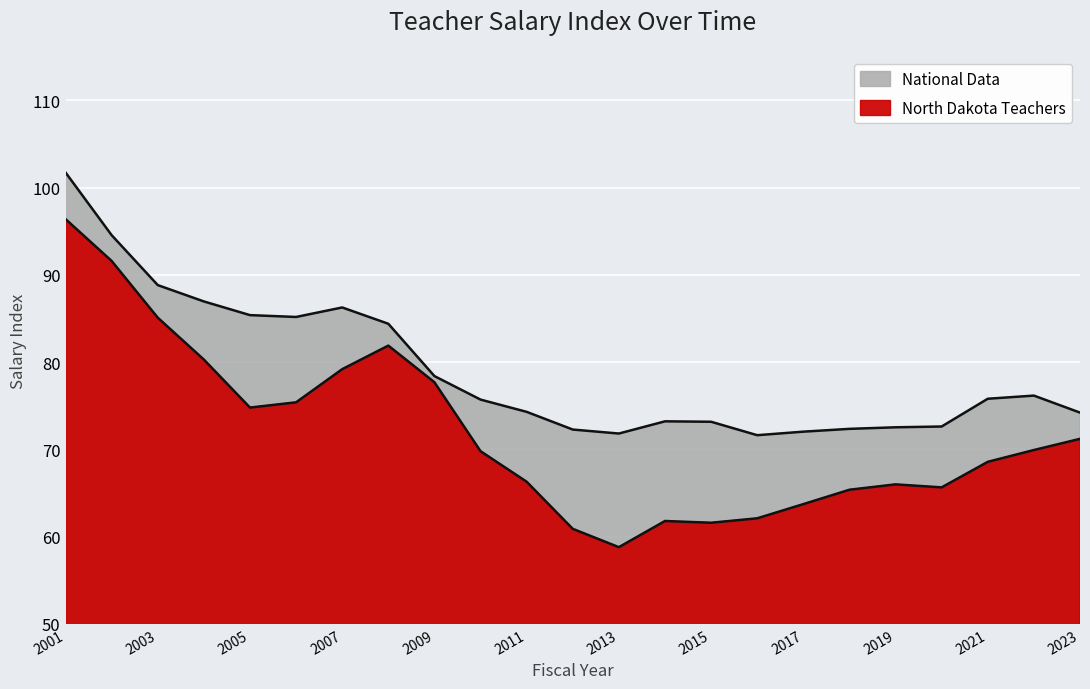

What is the total value across all series at 2006?

160.6